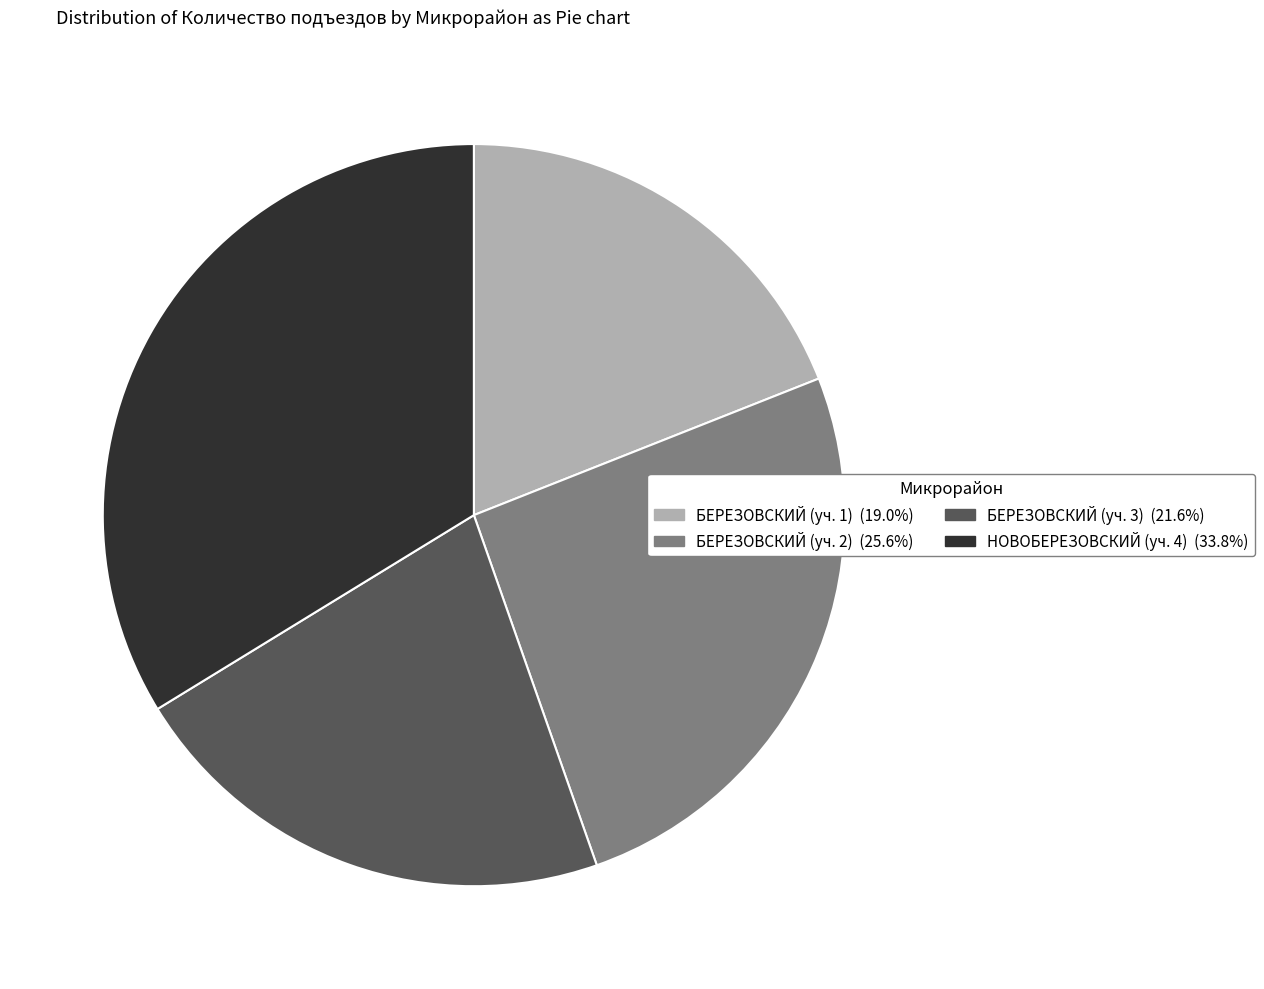

Approximately how many times larger is the value at БЕРЕЗОВСКИЙ (уч. 2) compared to БЕРЕЗОВСКИЙ (уч. 1)?

1.3